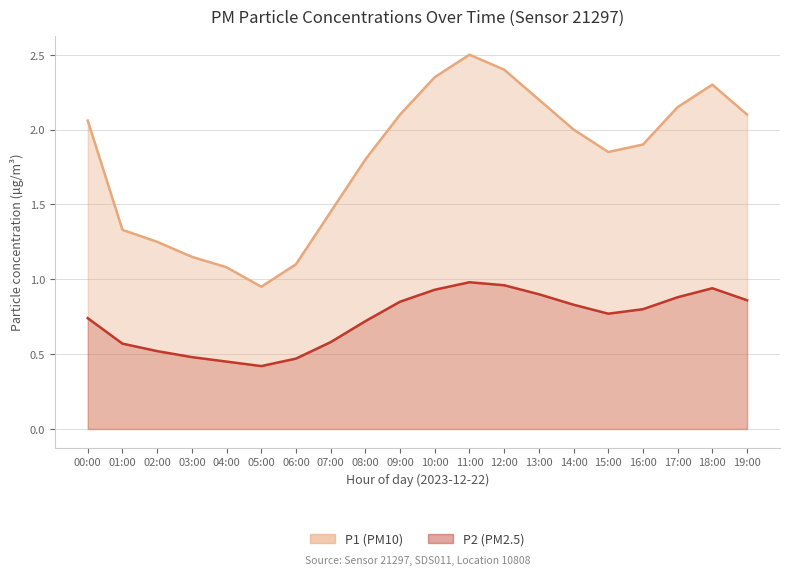

At which category is the sum across all series the highest?

11:00